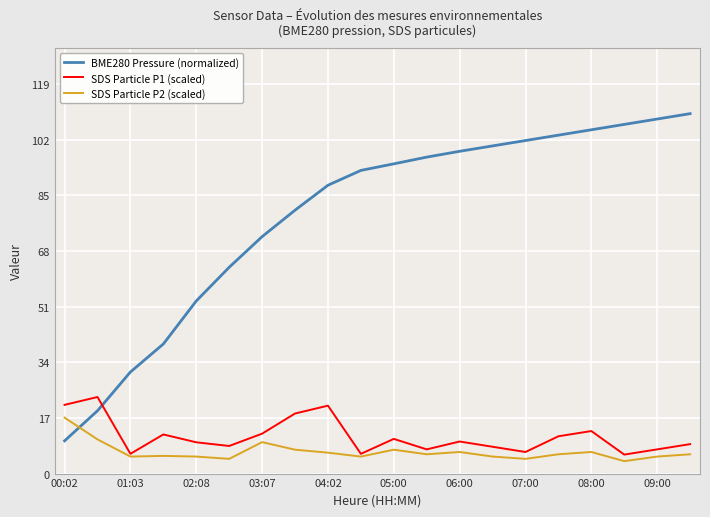

Which series has the largest total across all categories?

BME280 Pressure (normalized)